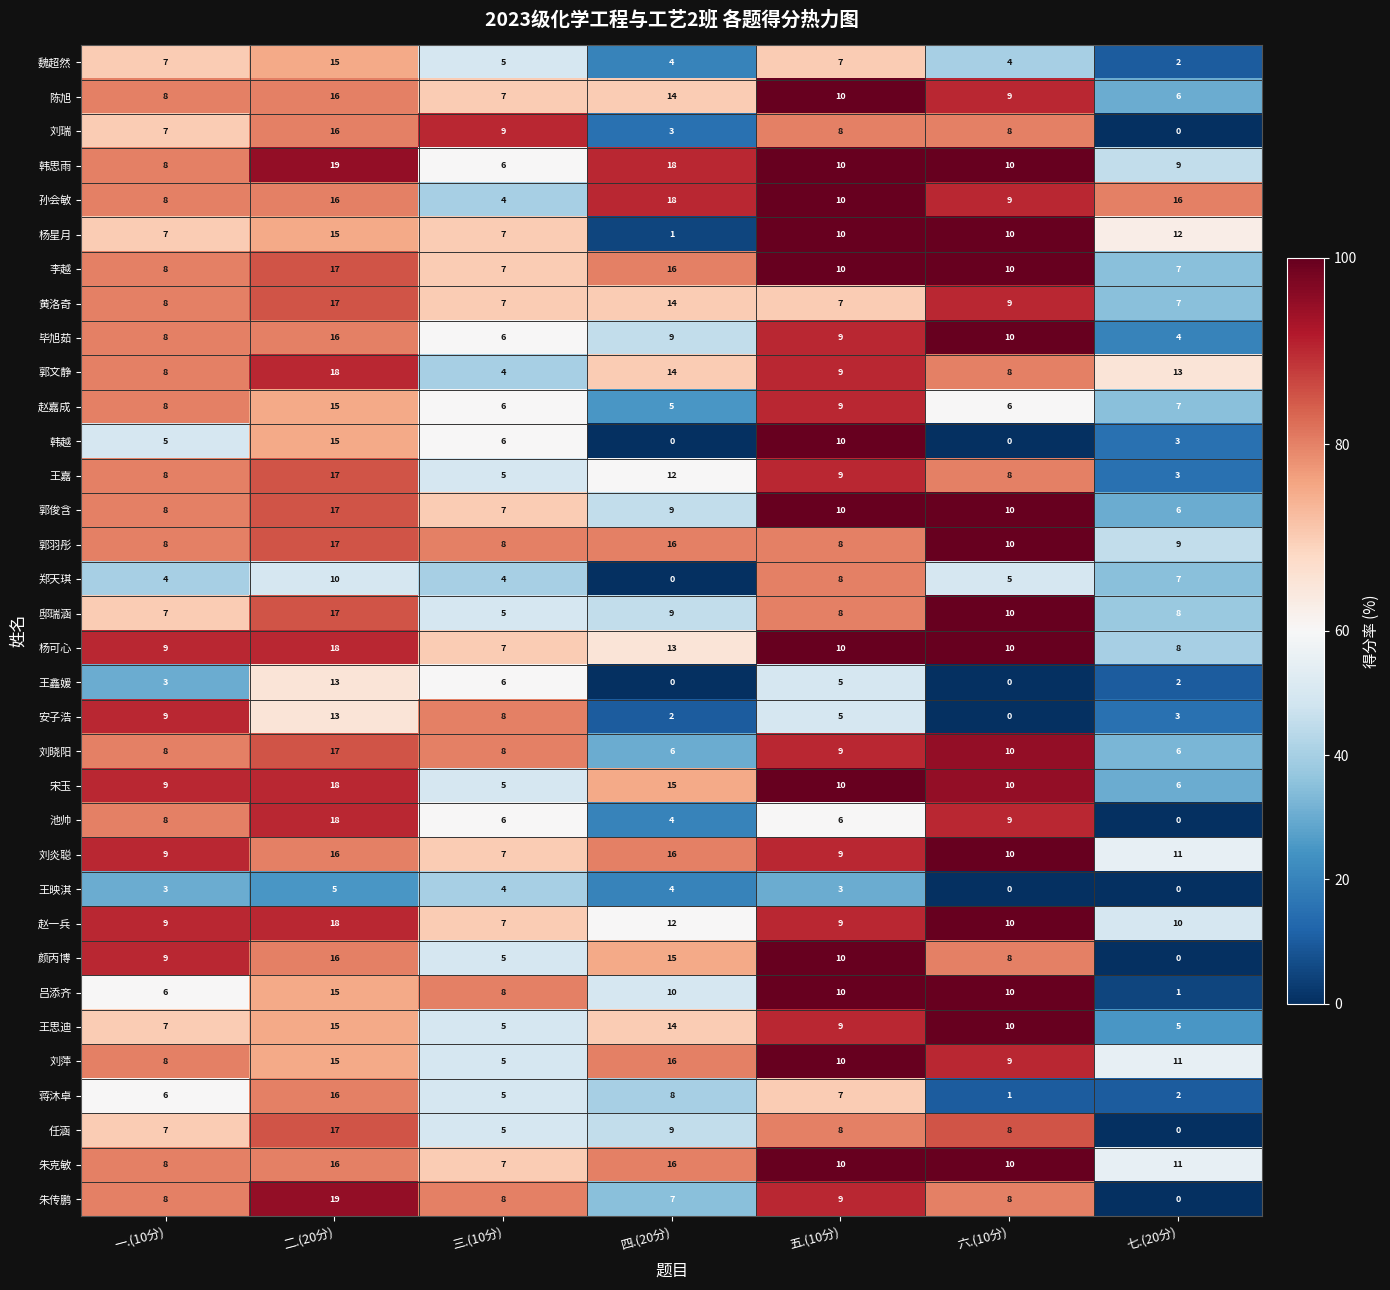

Which series has the widest spread of values?

朱传鹏